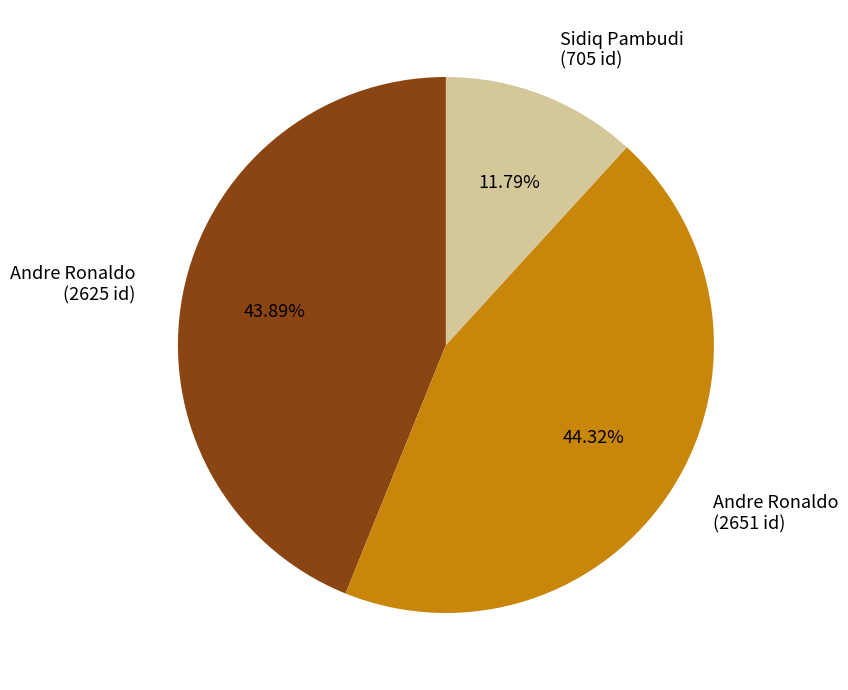

Is there any slice that represents more than half of the pie?

No